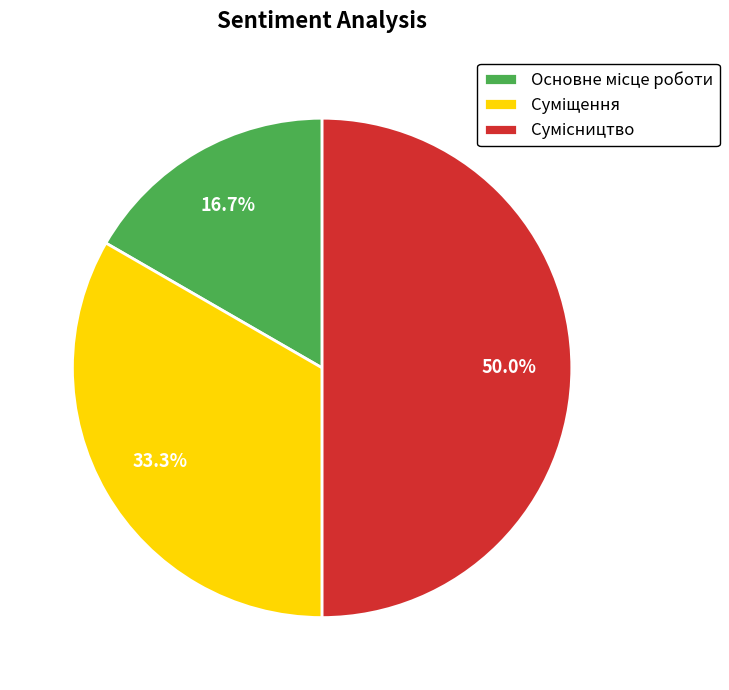

The Основне місце роботи slice represents 6% of the pie. True or false?

False